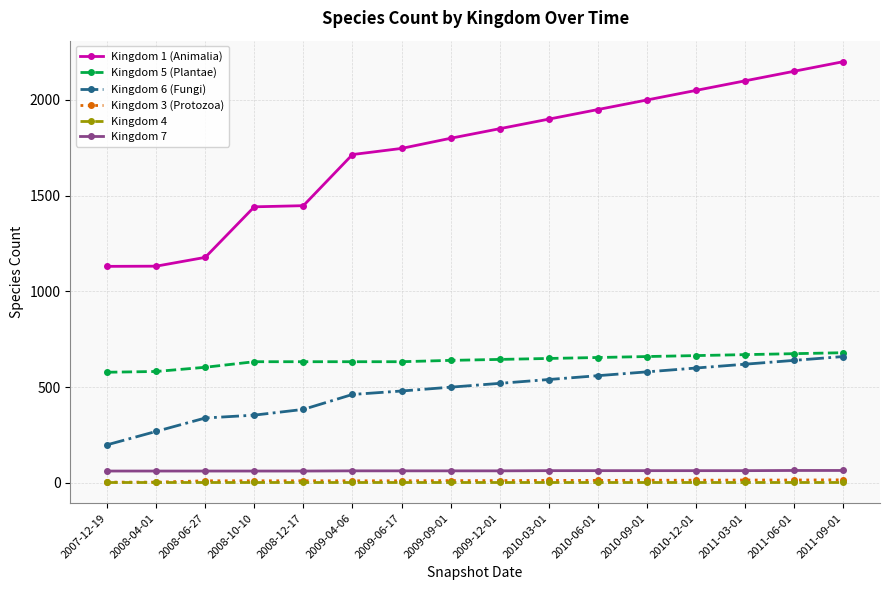

True or false: Kingdom 7 and Kingdom 5 (Plantae) intersect in this chart.

False